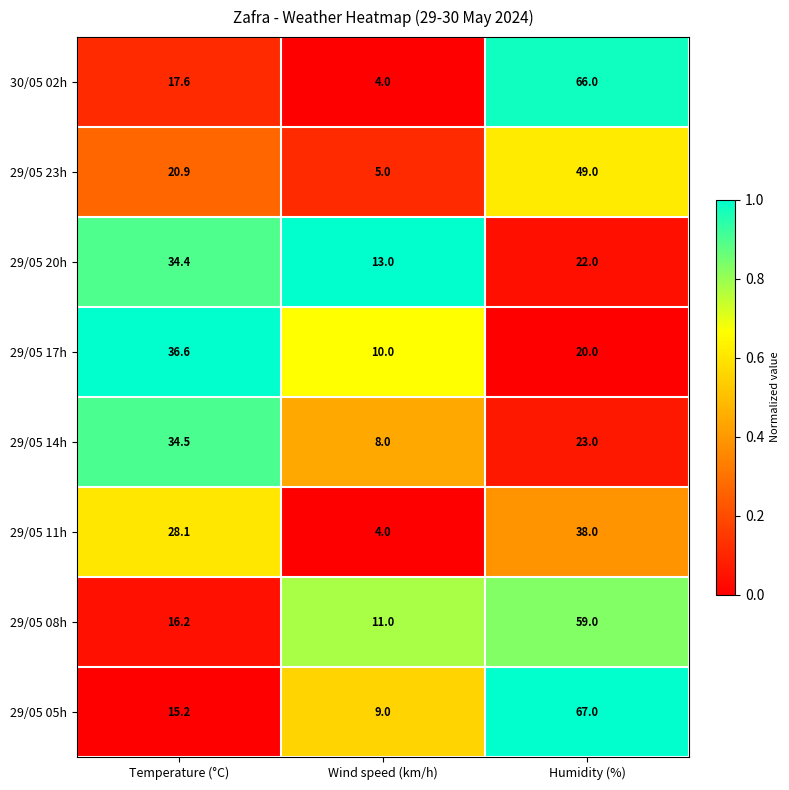

Reading right to left, extract all data points from this chart.

30/05 02h: 66.0	4.0	17.6
29/05 23h: 49.0	5.0	20.9
29/05 20h: 22.0	13.0	34.4
29/05 17h: 20.0	10.0	36.6
29/05 14h: 23.0	8.0	34.5
29/05 11h: 38.0	4.0	28.1
29/05 08h: 59.0	11.0	16.2
29/05 05h: 67.0	9.0	15.2